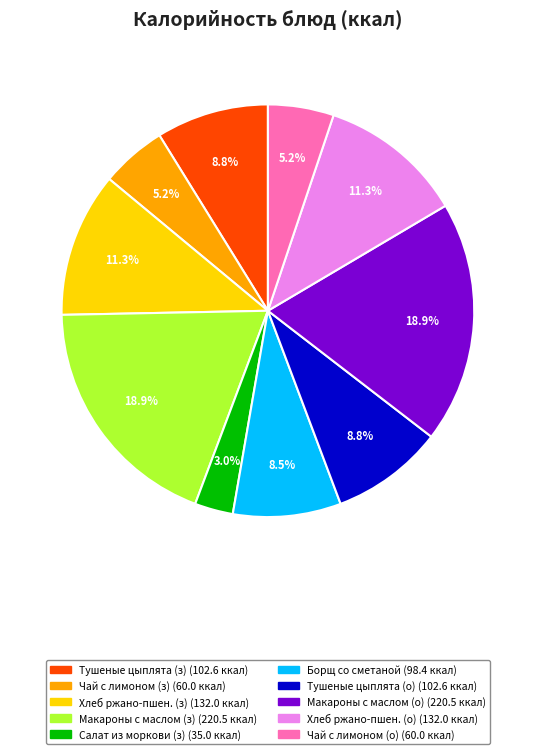

Does any single category account for the majority?

No